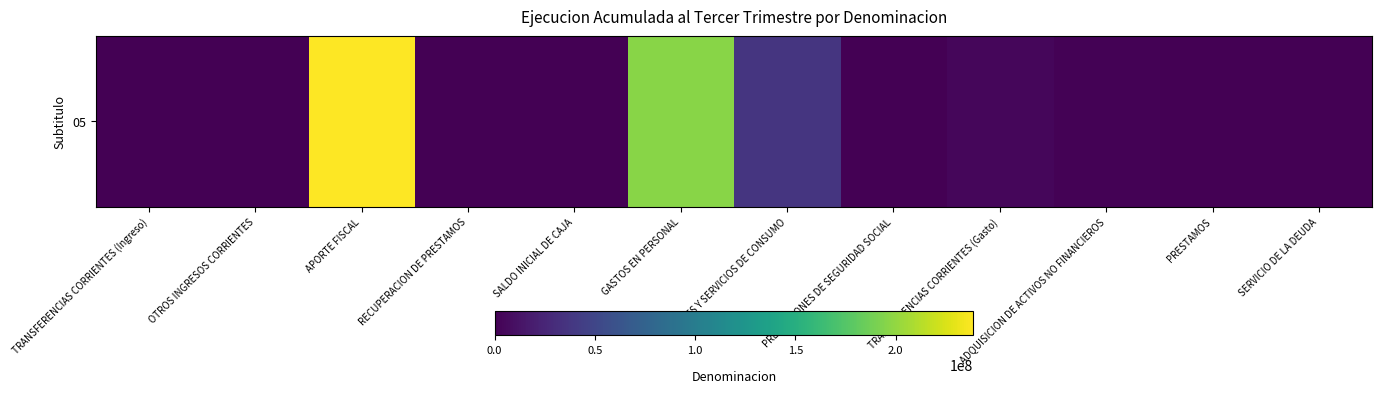

Reading left to right, what are all the values shown in this chart?

601890	32034	238723609	791818	0	196034724	36749864	5834	3781888	1447824	674319	101848